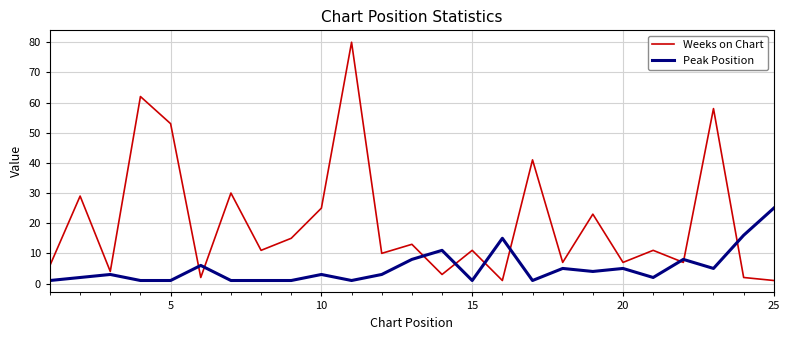

What is the maximum value for Weeks on Chart?

80